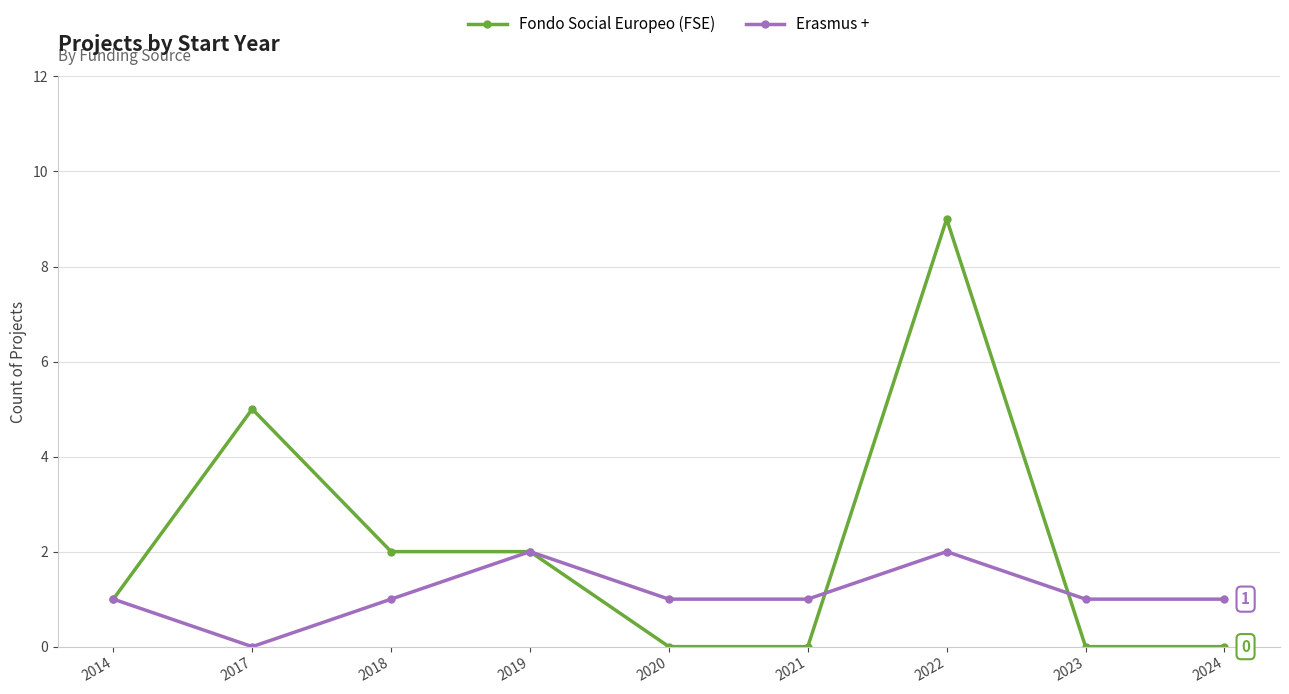

Reading left to right, what are all the values shown in this chart?

Fondo Social Europeo (FSE): 1	5	2	2	0	0	9	0	0
Erasmus +: 1	0	1	2	1	1	2	1	1